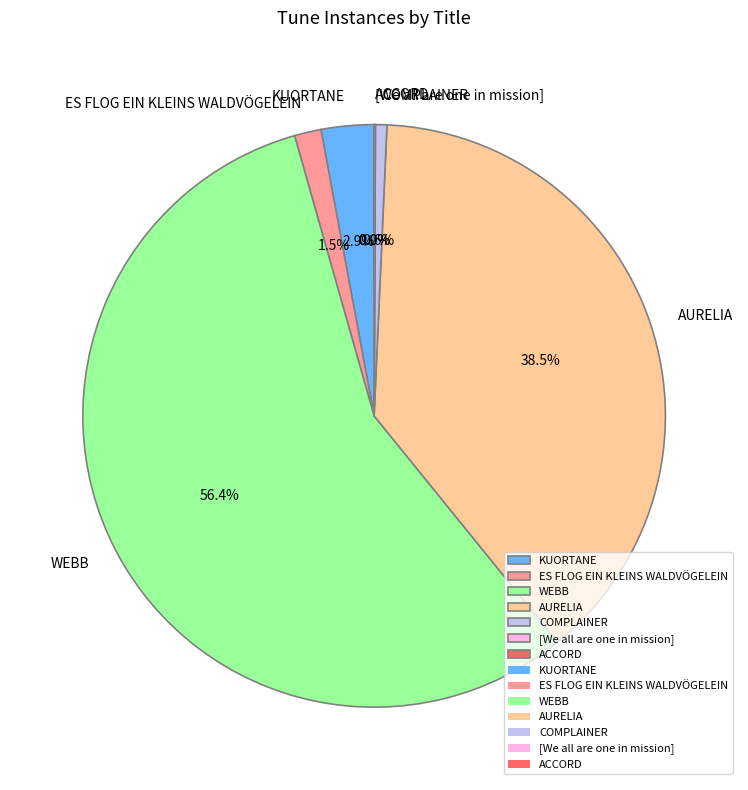

What is the largest slice in the pie chart?

WEBB